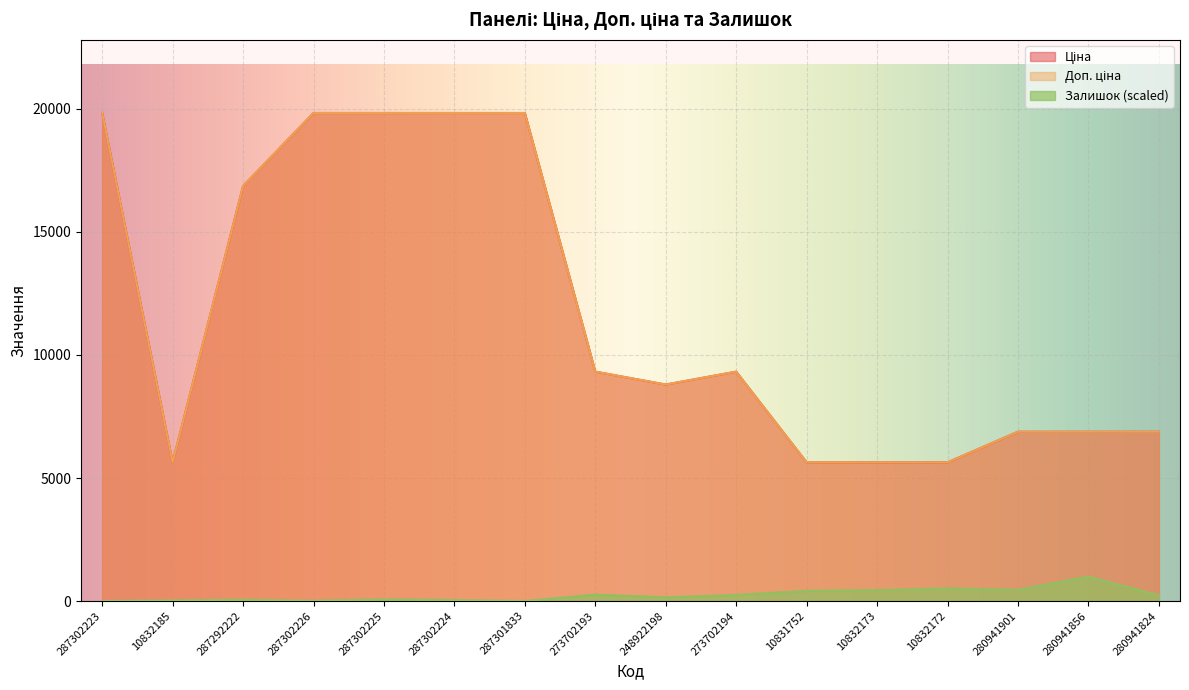

At which category is the sum across all series the highest?

287302225